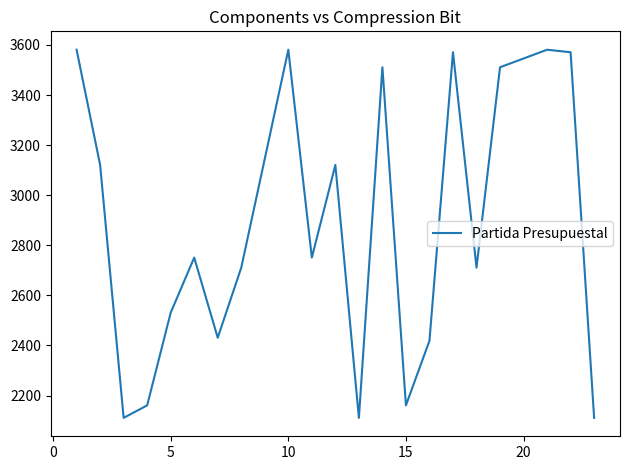

What is the difference between the maximum and minimum values?

1470